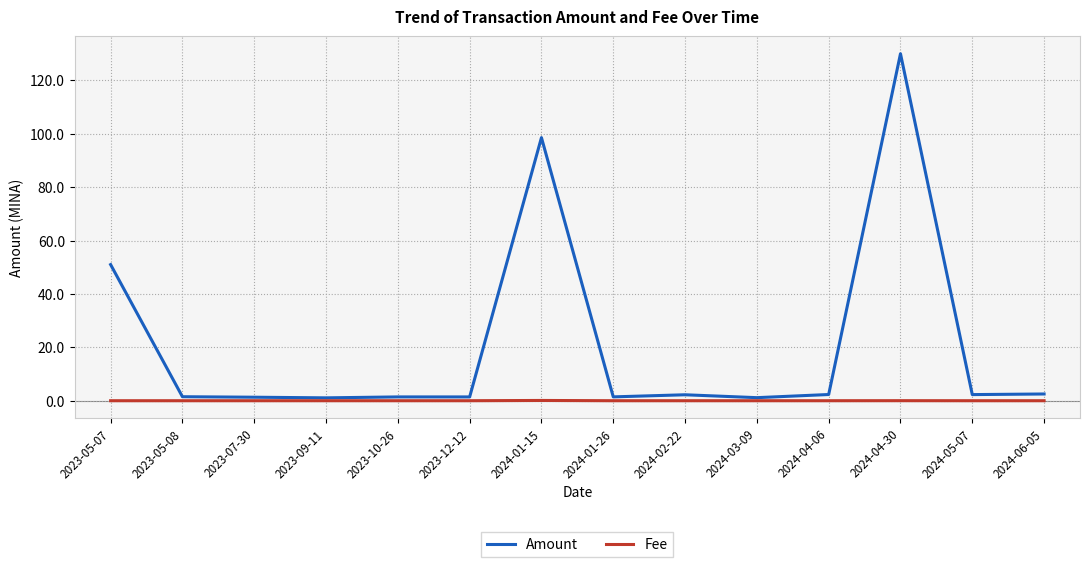

What are all the series names shown in the legend?

Amount, Fee